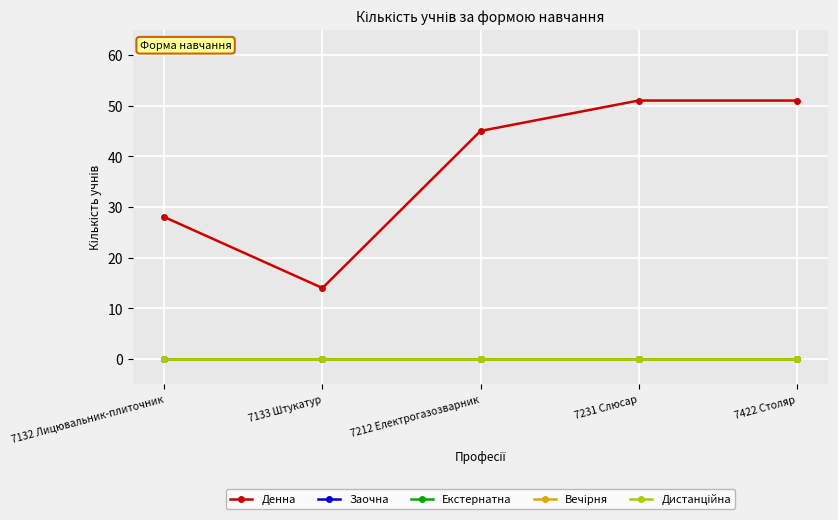

Is this an area chart (filled region under the line)?

No